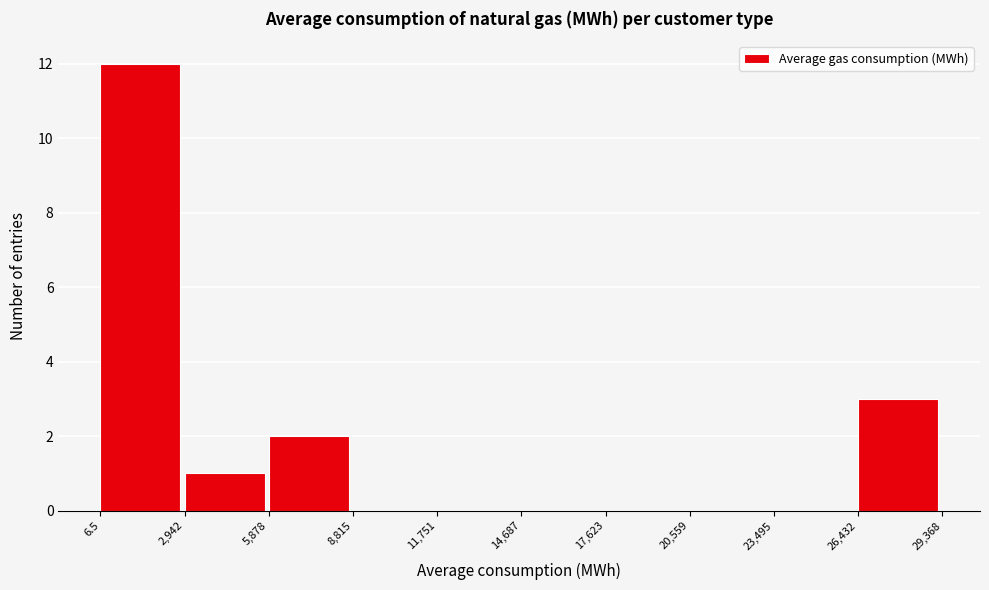

Which range on the x-axis has the tallest bar?

6.5 to 2,942